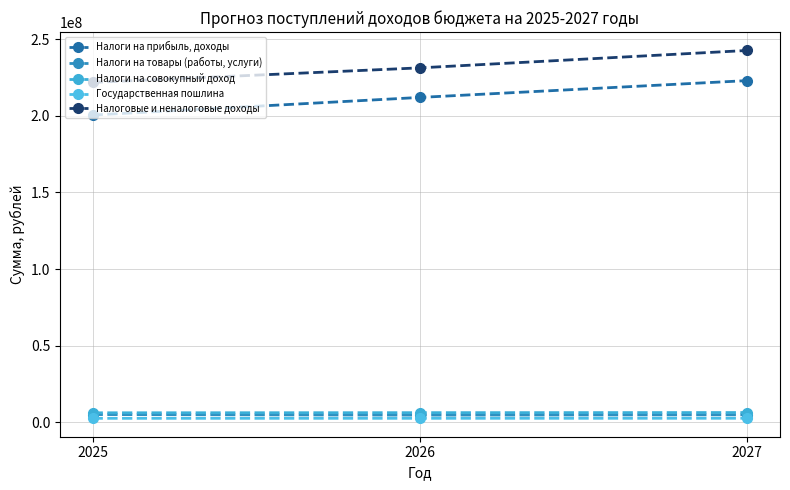

What are all the series names shown in the legend?

Налоги на прибыль, доходы, Налоги на товары (работы, услуги), Налоги на совокупный доход, Государственная пошлина, Налоговые и неналоговые доходы